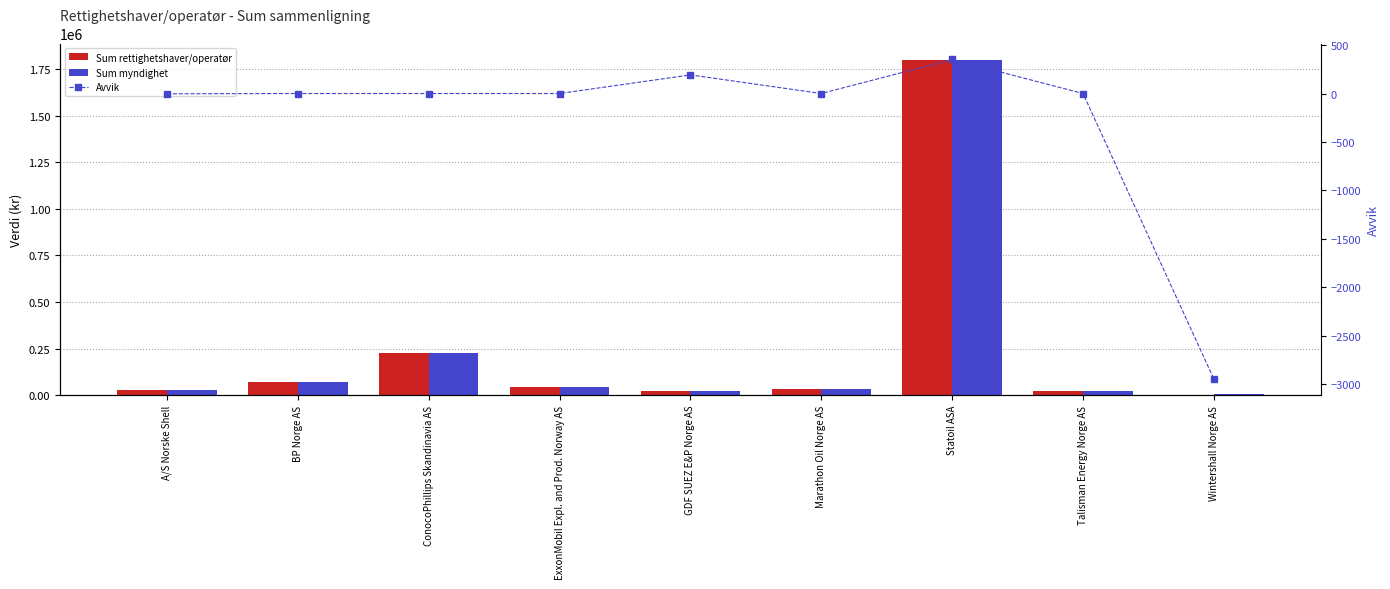

Rank the series at Marathon Oil Norge AS from lowest to highest value.

Avvik, Sum rettighetshaver/operatør, Sum myndighet